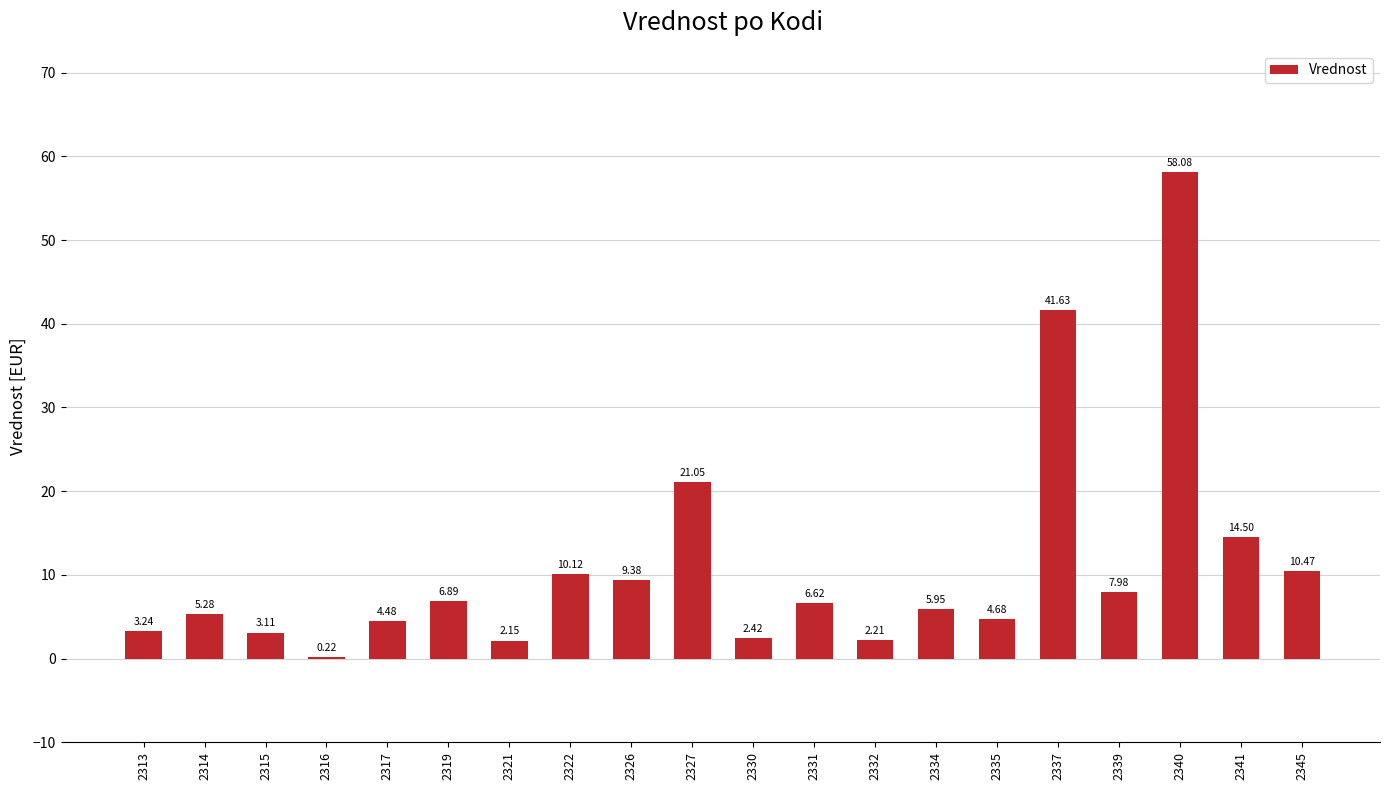

Between 2317 and 2335, which is larger?

2335